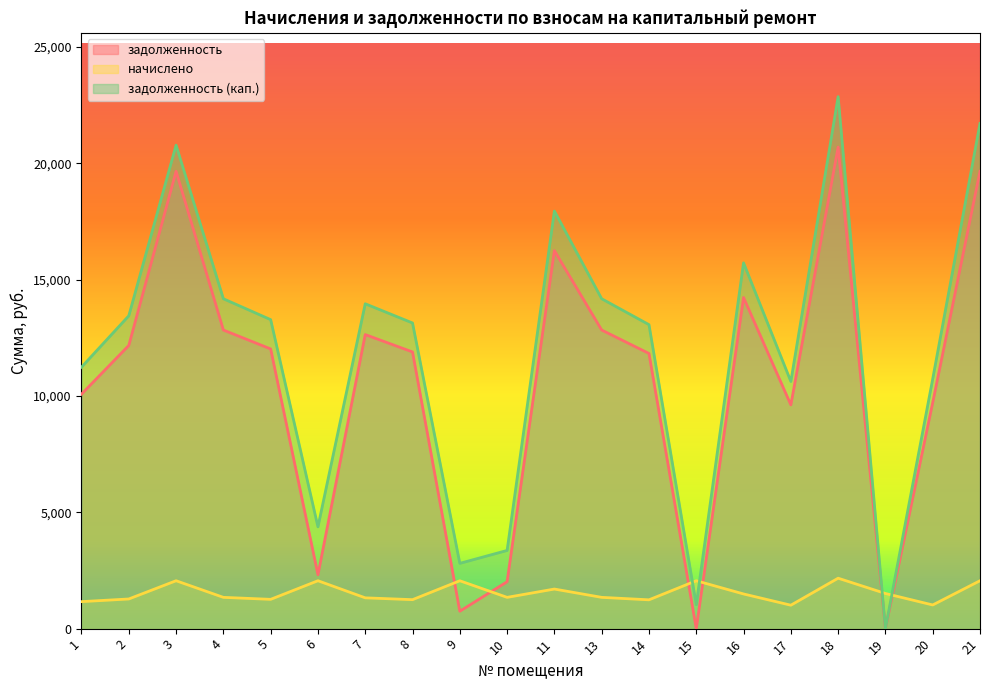

Reading left to right, what are all the values shown in this chart?

задолженность: 1=10077.1	2=12168.4	3=19652.9	4=12831.2	5=12019.1	6=2315.6	7=12636.2	8=11889.1	9=747.8	10=2015.7	11=16242.0	13=12831.2	14=11824.2	15=0.0	16=14228.0	17=9615.2	18=20692.3	19=0.0	20=9712.7	21=19652.9
начислено: 1=1160.1	2=1274.4	3=2058.2	4=1343.8	5=1258.7	6=2058.2	7=1323.4	8=1245.1	9=2057.2	10=1343.8	11=1701.0	13=1343.8	14=1238.3	15=2058.2	16=1490.1	17=1007.0	18=2167.1	19=1510.5	20=1017.2	21=2058.2
задолженность (кап.): 1=11237.2	2=13442.8	3=20775.9	4=14175.1	5=13277.8	6=4373.8	7=13959.6	8=13134.2	9=2805.0	10=3359.6	11=17943.0	13=14175.1	14=13062.5	15=1028.7	16=15718.1	17=10622.2	18=22859.4	19=0.0	20=10729.9	21=21711.1